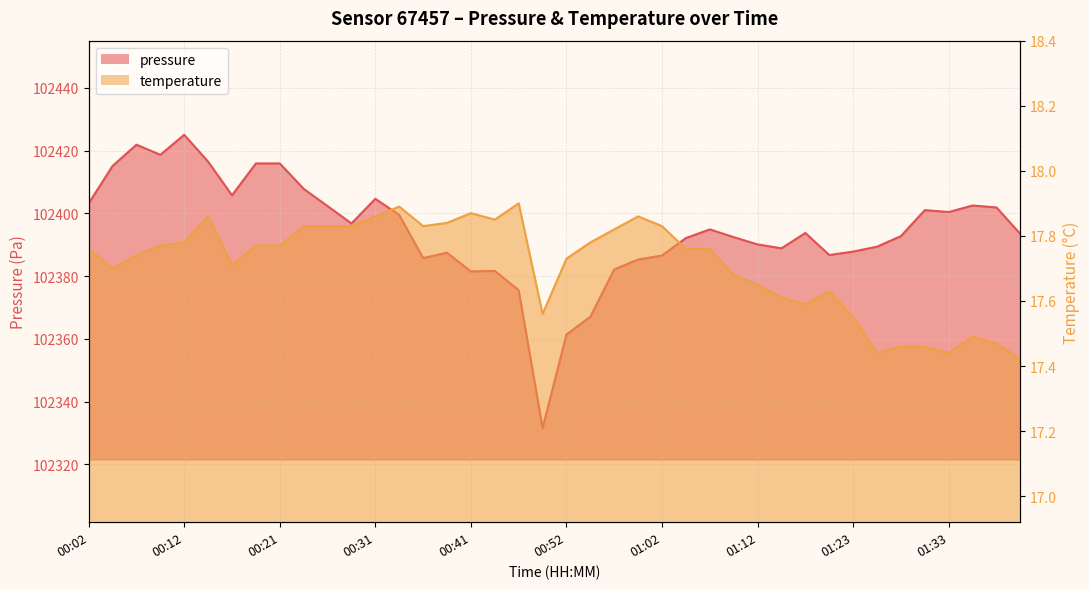

True or false: temperature has more than 1 points higher than both neighbors.

True